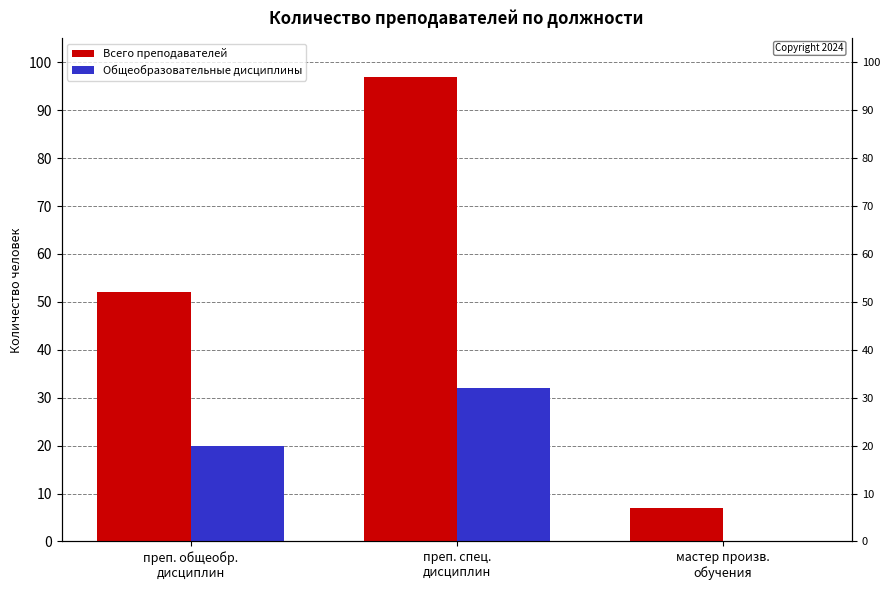

What is the value of the Общеобразовательные дисциплины bar at the 1st from the left?

20